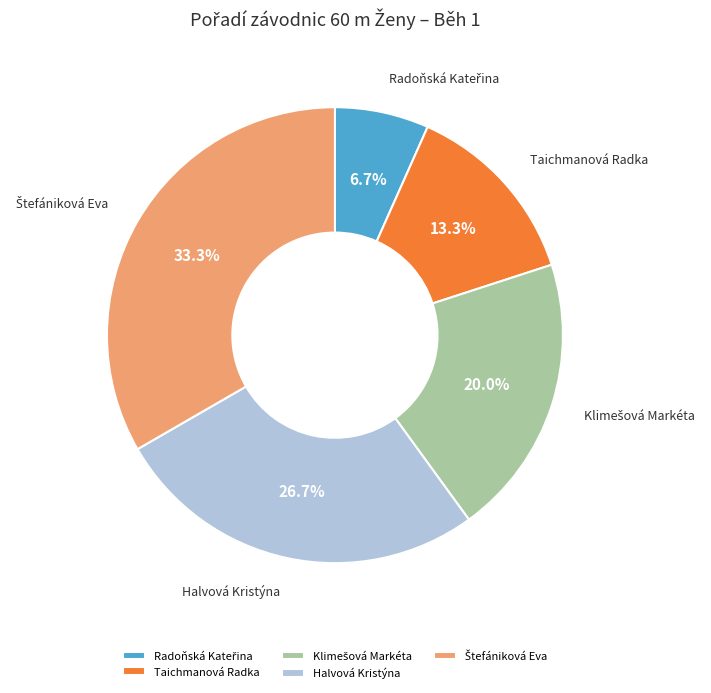

Is there a majority slice in this chart?

No